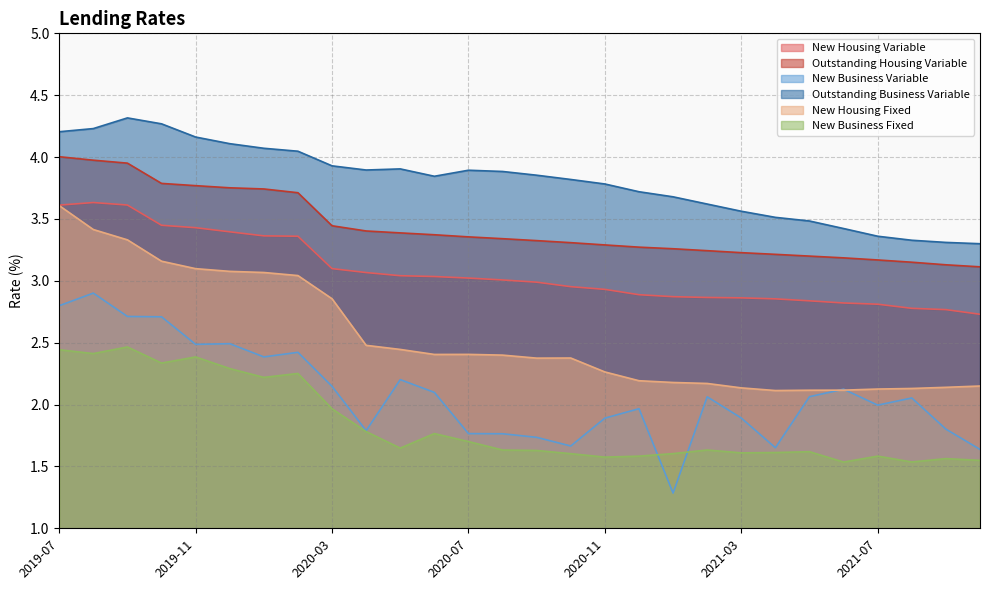

Rank the categories by Outstanding Housing Variable value from highest to lowest.

2019-07, 2019-08, 2019-09, 2019-10, 2019-11, 2019-12, 2020-01, 2020-02, 2020-03, 2020-04, 2020-05, 2020-06, 2020-07, 2020-08, 2020-09, 2020-10, 2020-11, 2020-12, 2021-01, 2021-02, 2021-03, 2021-04, 2021-05, 2021-06, 2021-07, 2021-08, 2021-09, 2021-10